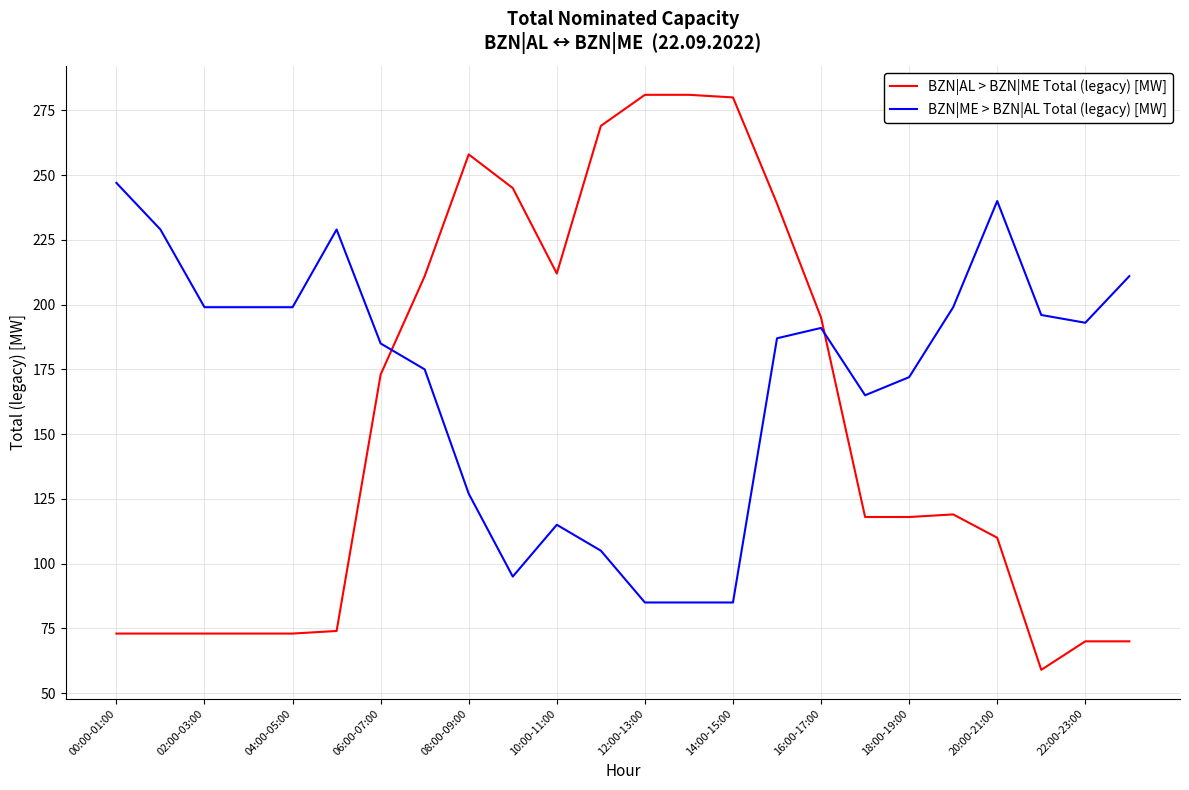

Rank the series by their maximum value, from highest to lowest.

BZN|AL > BZN|ME Total (legacy) [MW], BZN|ME > BZN|AL Total (legacy) [MW]